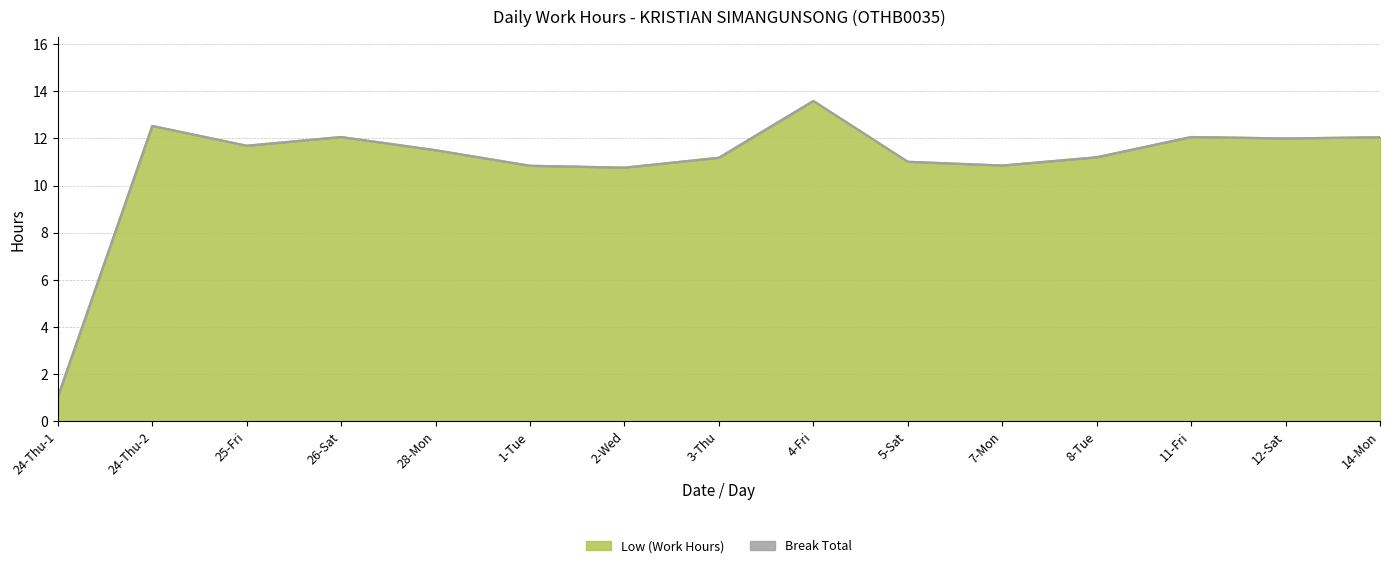

Rank the categories by value from highest to lowest.

4-Fri, 24-Thu-2, 26-Sat, 11-Fri, 14-Mon, 12-Sat, 25-Fri, 28-Mon, 8-Tue, 3-Thu, 5-Sat, 7-Mon, 1-Tue, 2-Wed, 24-Thu-1